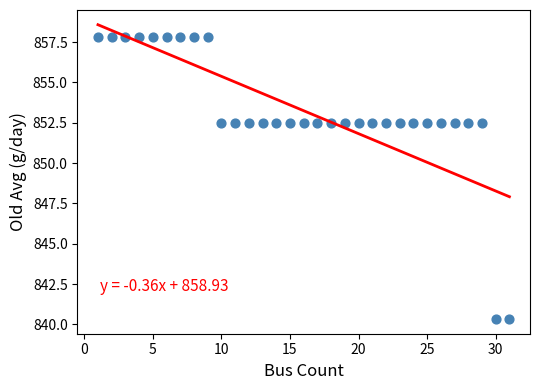

What is the range of X values (max minus min)?

30.0